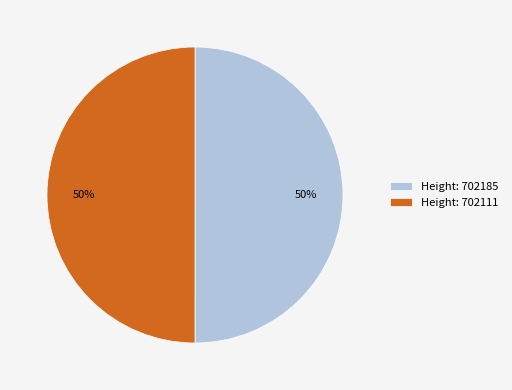

The Height: 702185 slice represents 50% of the pie. True or false?

True